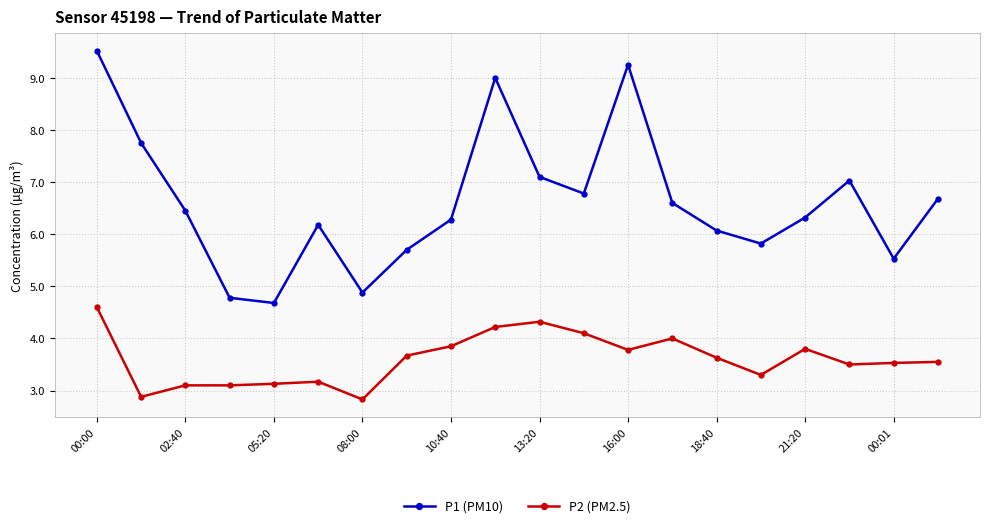

What is the value of the P2 (PM2.5) point at the 16th from the left?

3.3